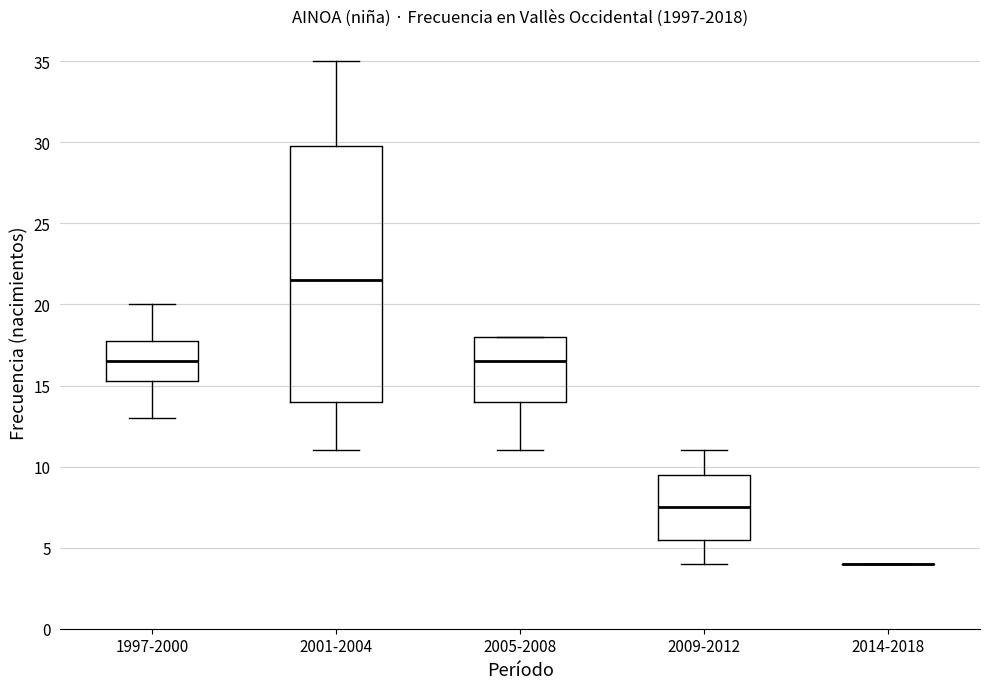

Reading left to right, read every box against the y-axis: the position of its median line, the range the box covers, and the ends of its whiskers. The values are not printed on the chart, so give them approximately, as read against the axis.

1997-2000: median 16.5, box 15.5 to 18.0, whiskers 13.0 to 20.0
2001-2004: median 21.5, box 14.0 to 30.0, whiskers 11.0 to 35.0
2005-2008: median 16.5, box 14.0 to 18.0, whiskers 11.0 to 18.0
2009-2012: median 7.5, box 5.5 to 9.5, whiskers 4.0 to 11.0
2014-2018: box collapsed to a line at 4.0, whiskers 4.0 to 4.0